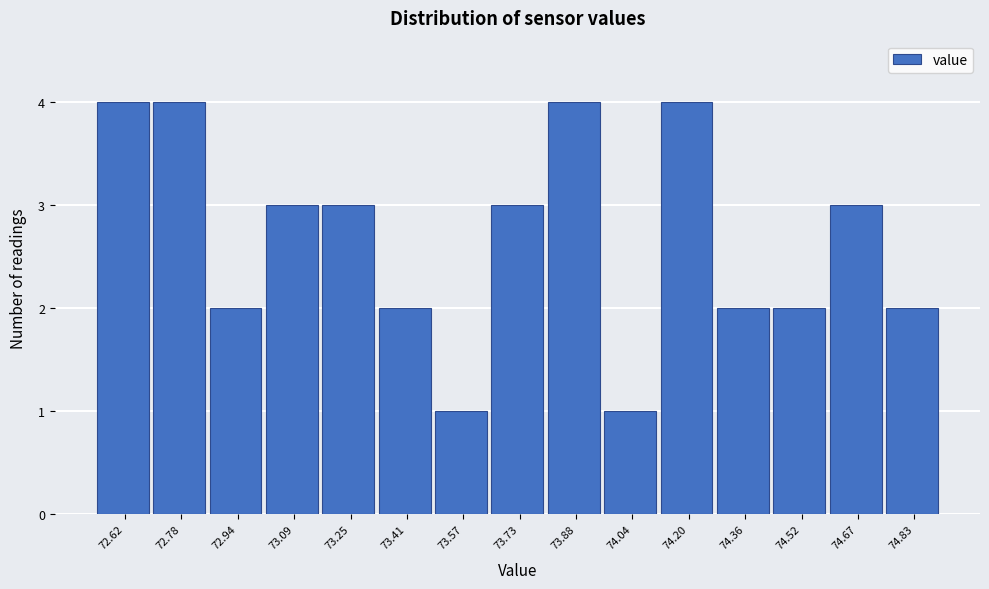

Reading left to right, list all the values displayed in this chart.

4	4	2	3	3	2	1	3	4	1	4	2	2	3	2